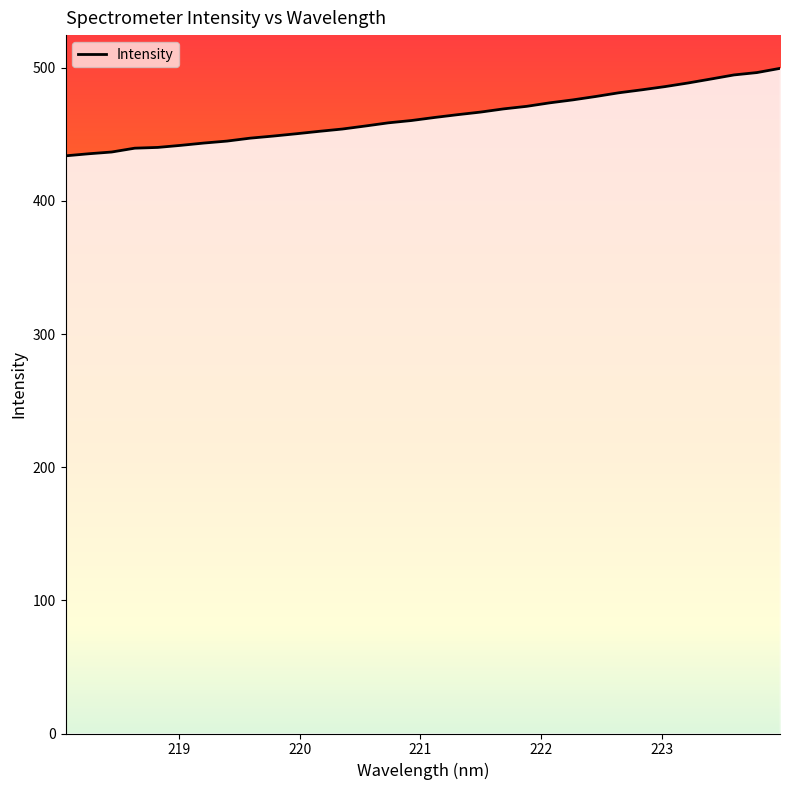

What is the minimum value shown in the chart?

433.8